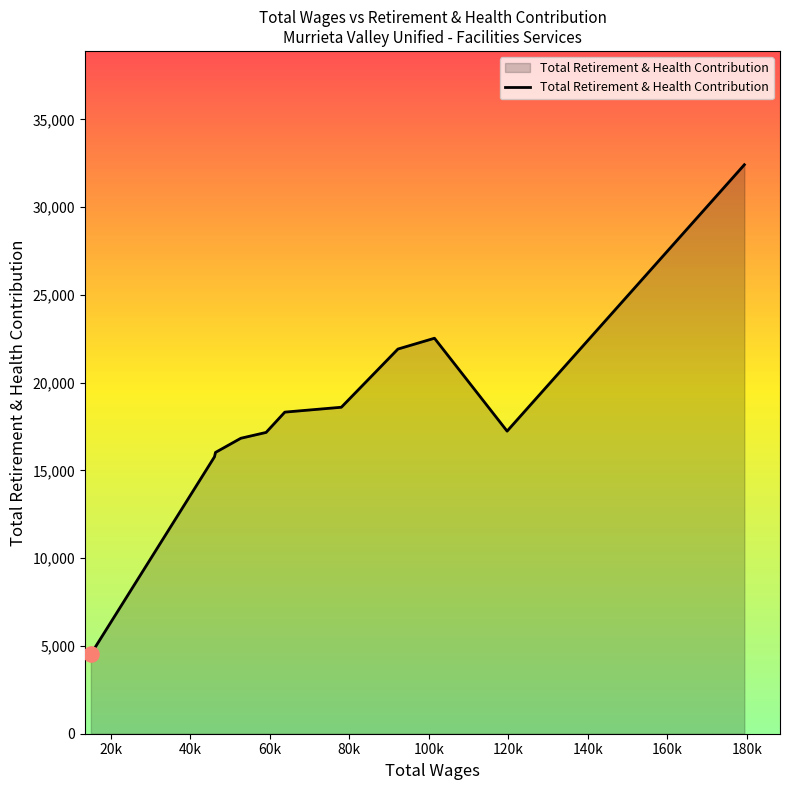

What is the difference between the maximum and minimum values?

27887